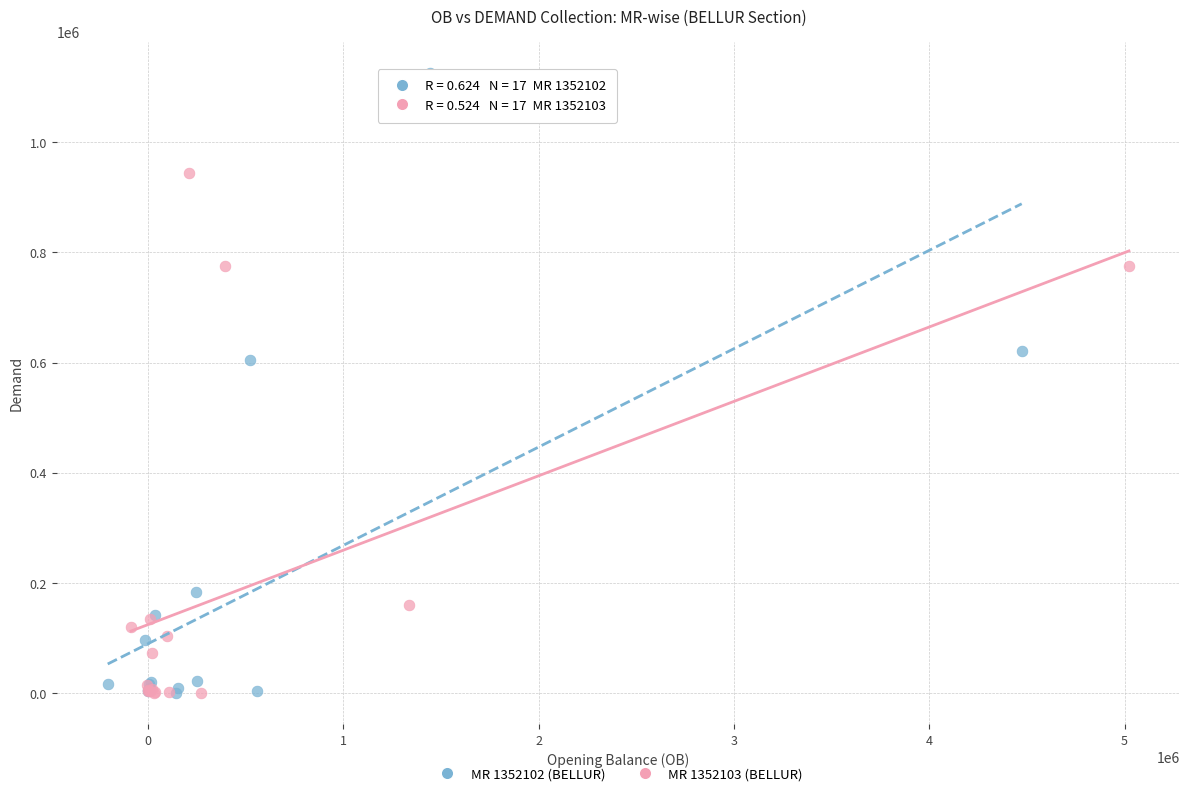

Which series reaches the maximum Y coordinate?

MR 1352102 (BELLUR)